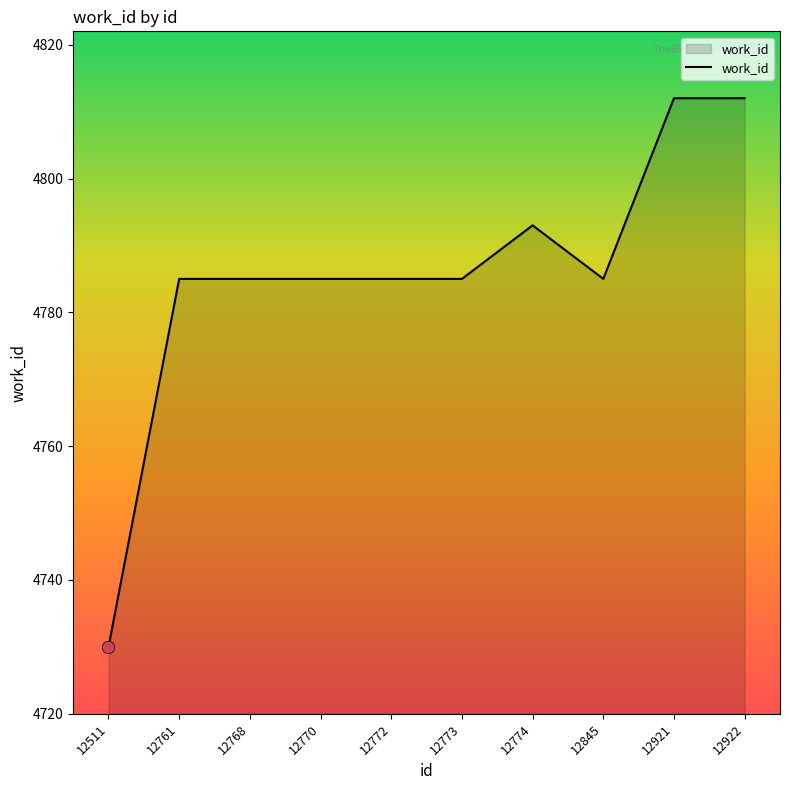

Which has a higher value, 12921 or 12770?

12921